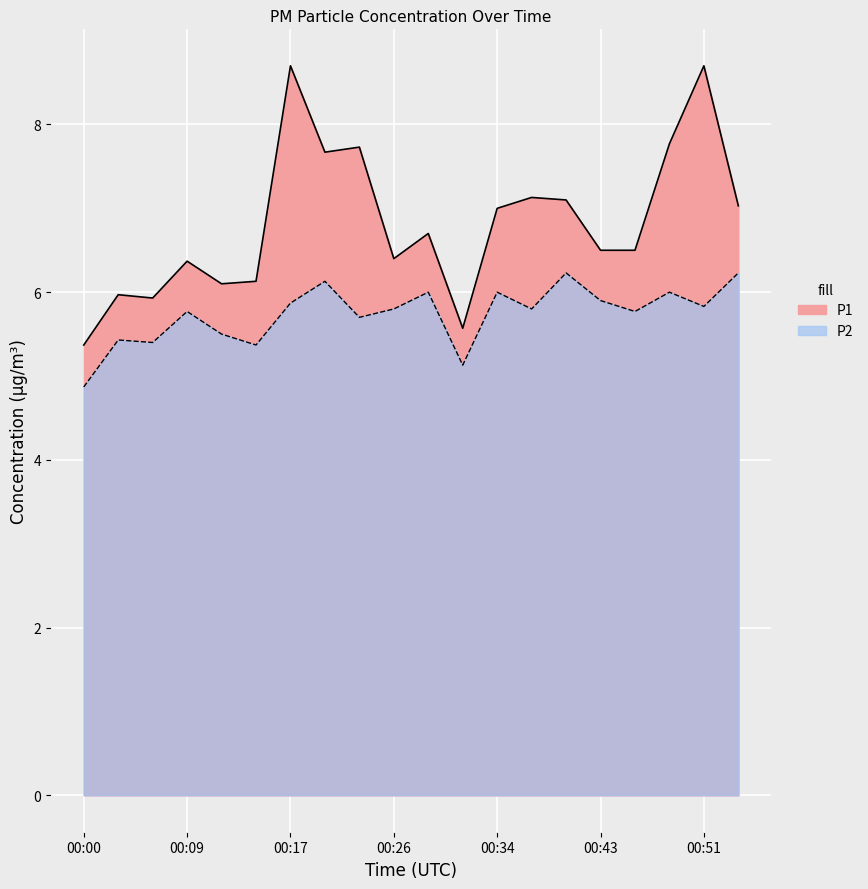

Which category has the highest value in the P2 series?

00:40